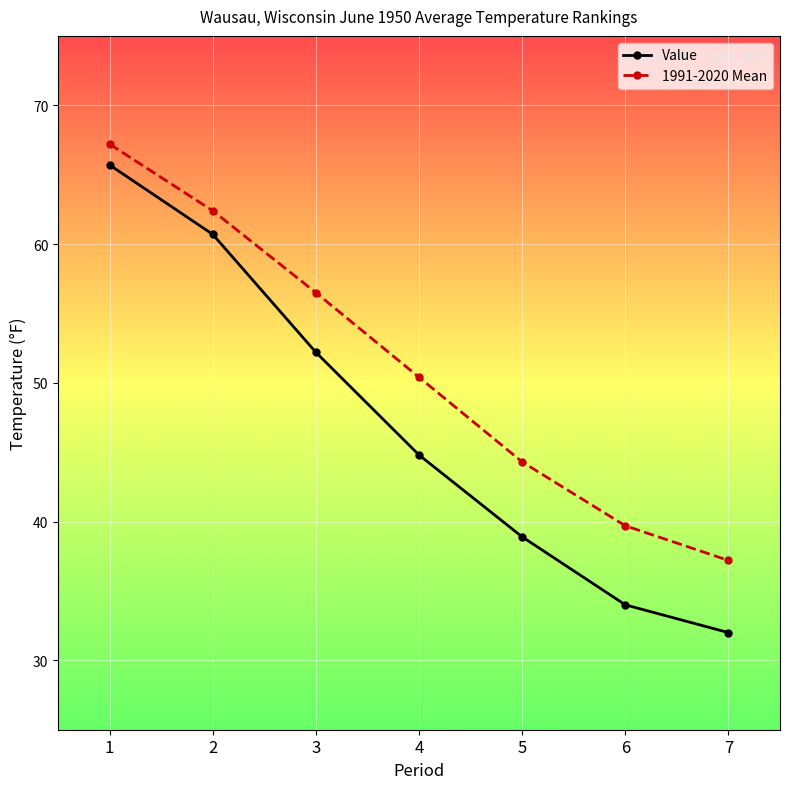

What is the difference between the maximum and minimum values in the Value series?

33.7